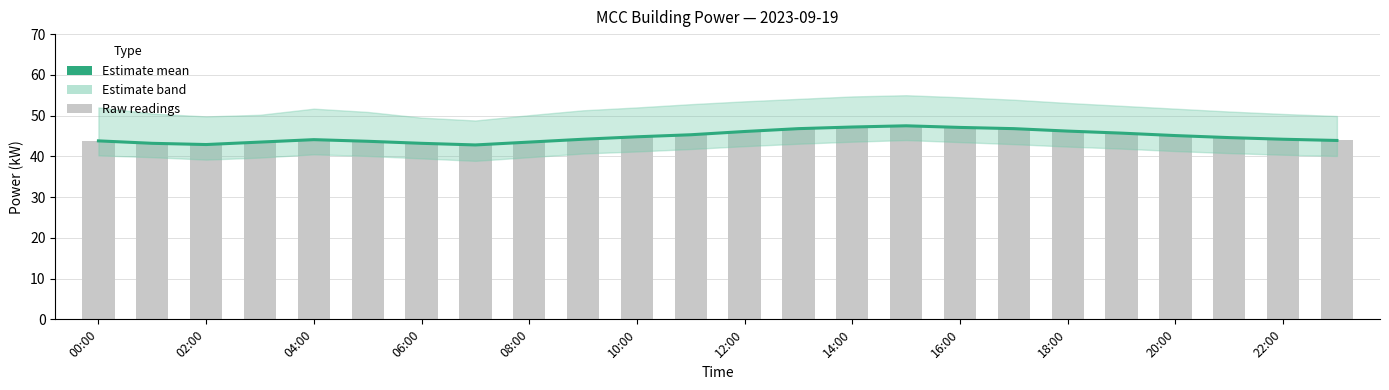

What is the label of the 5th bar from the right?

19